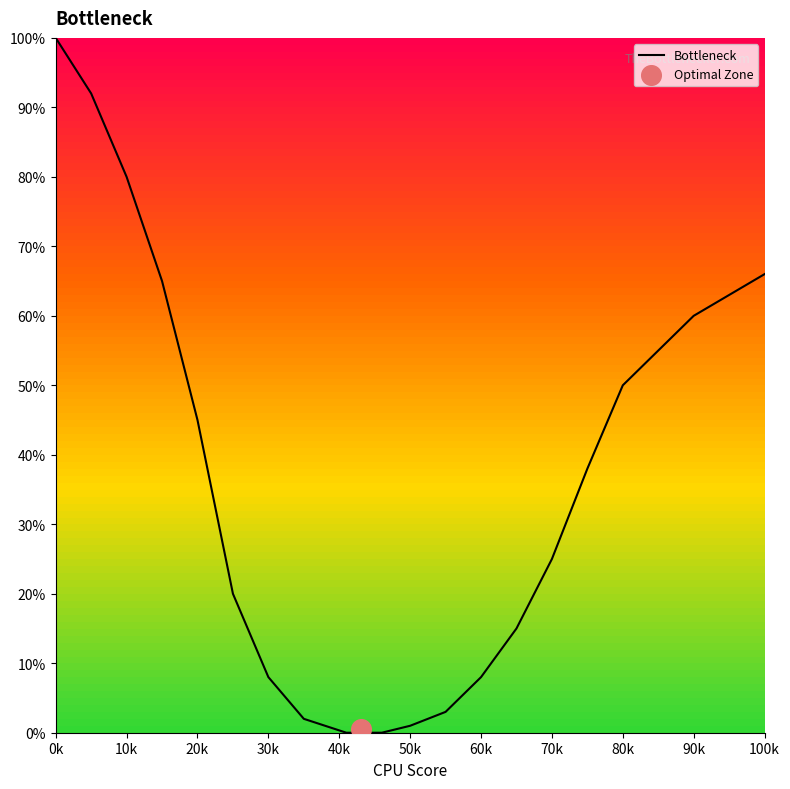

Is it true that Bottleneck equals 3 at 30k?

False